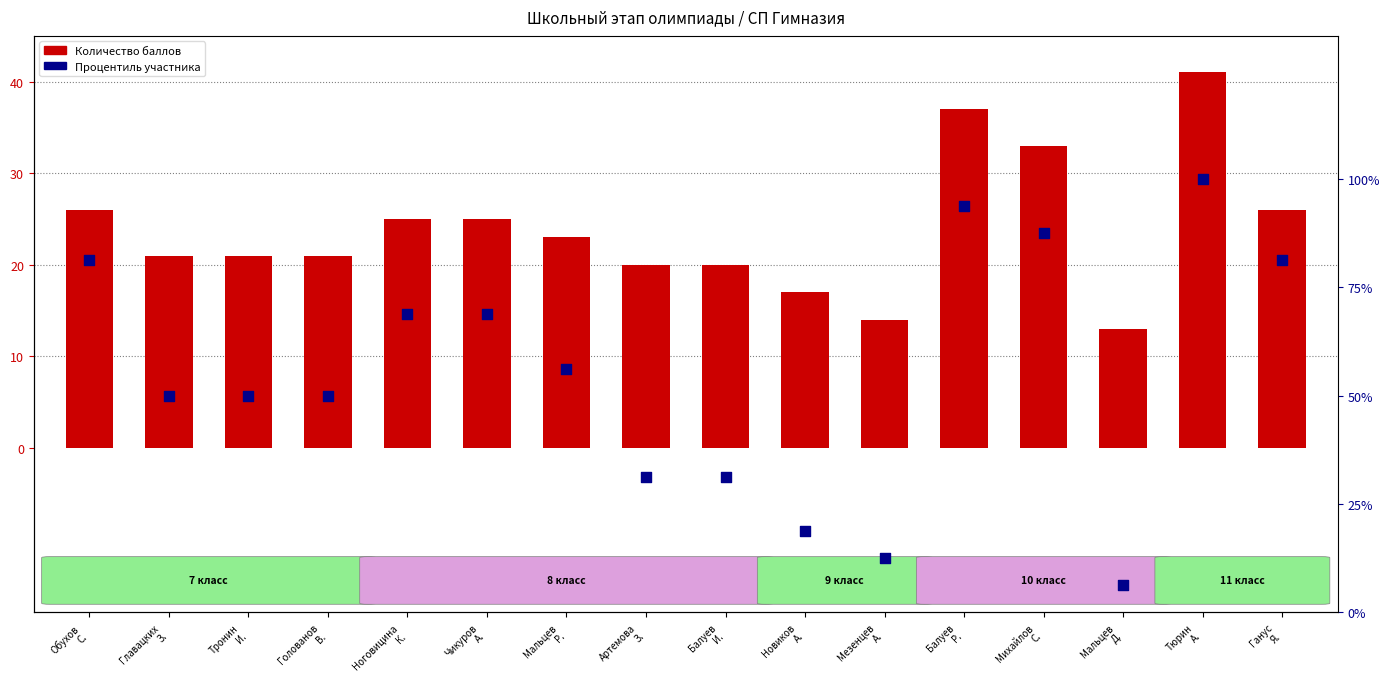

Which series contains the lowest Y value?

Процентиль участника